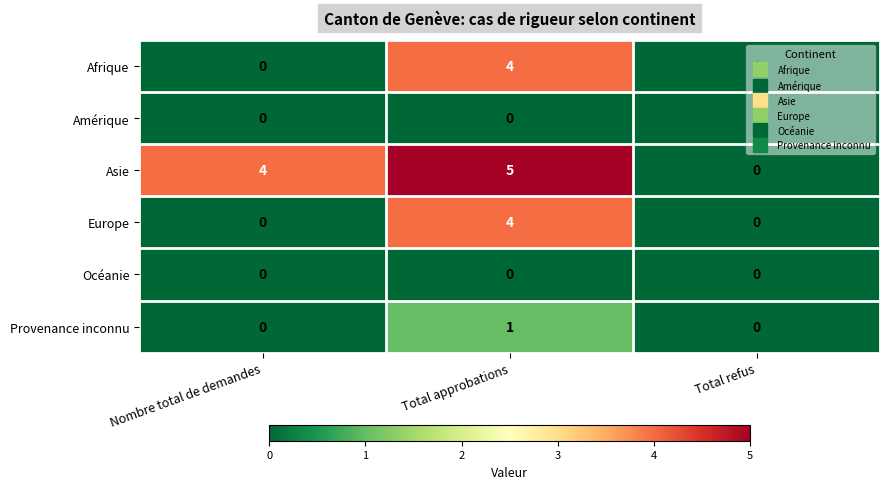

Which series has the largest total across all categories?

Asie